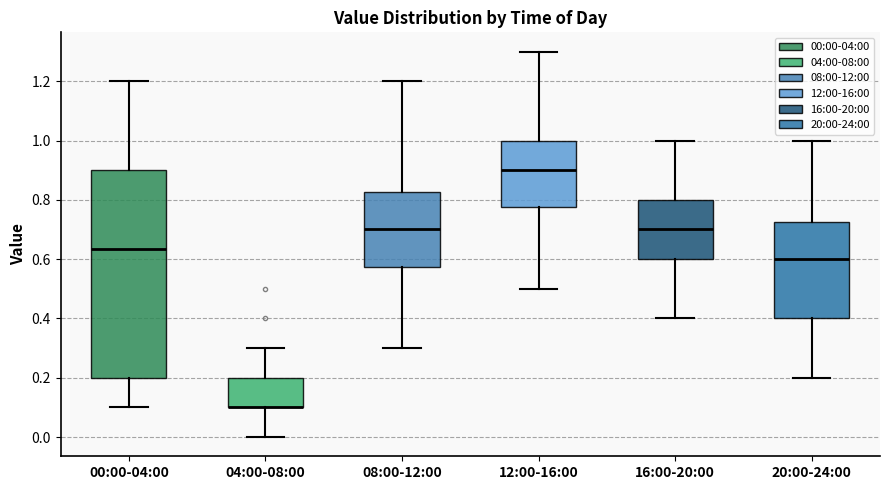

Where does the median line of the box for 12:00-16:00 sit on the y-axis? The values are not printed on the chart, so give them approximately, as read against the axis.

0.90